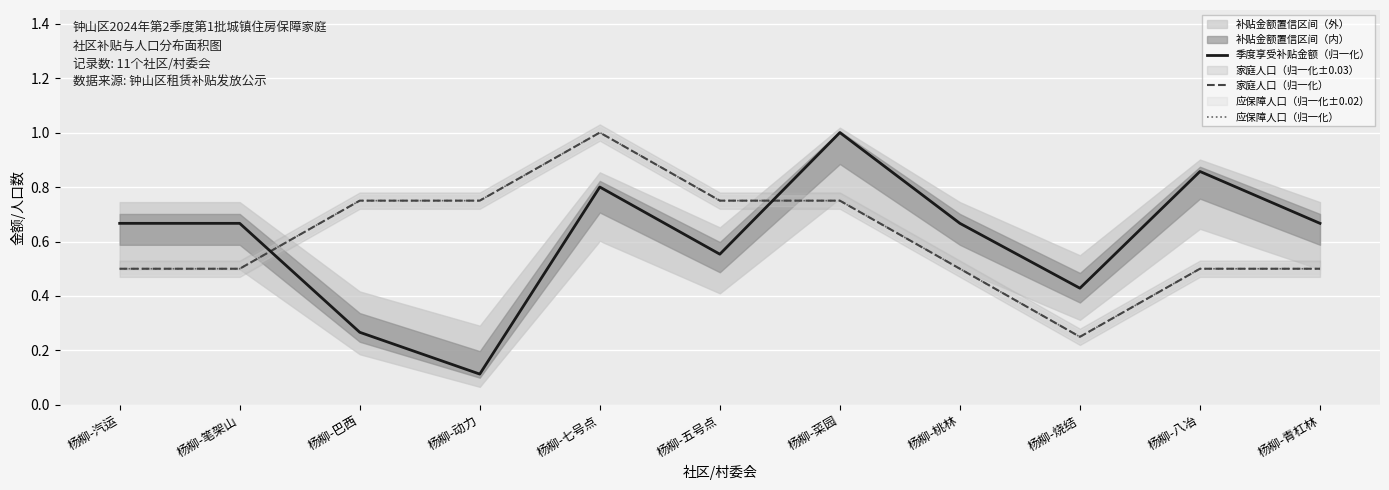

What is the average value of the 季度享受补贴金额（归一化） series?

0.6